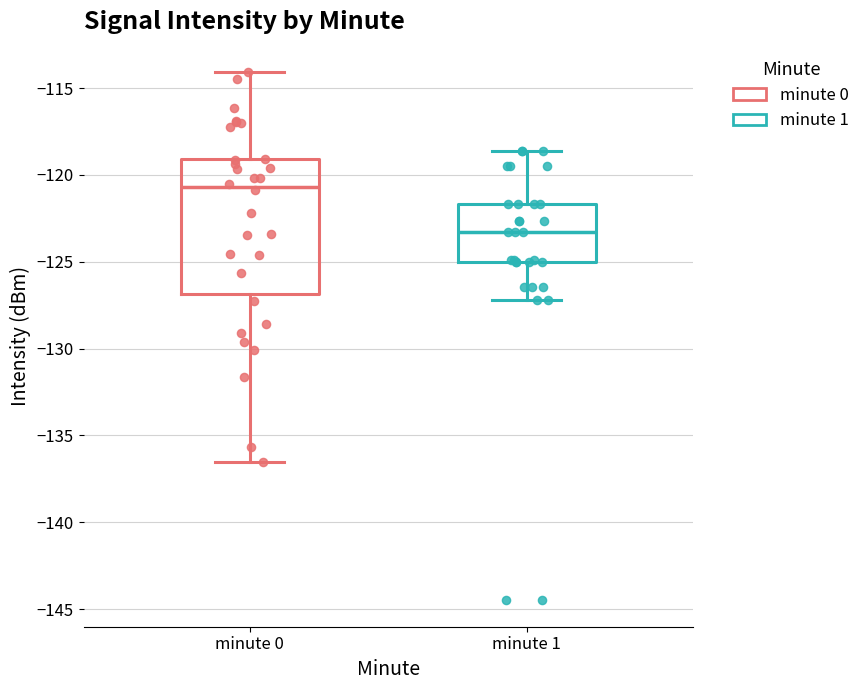

Which box has the lowest median line?

minute 1